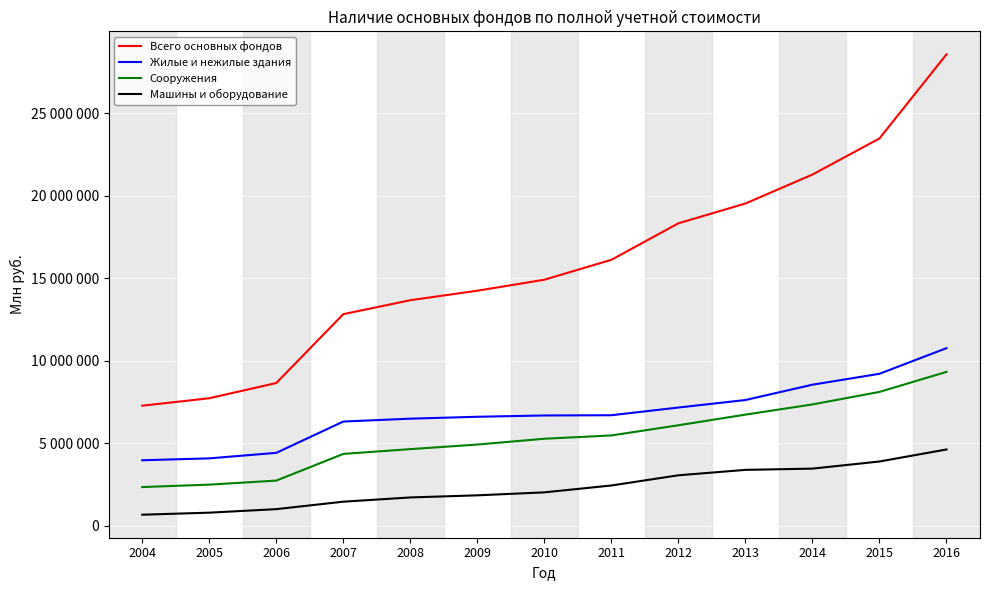

Does the chart display data point markers on the line(s)?

No